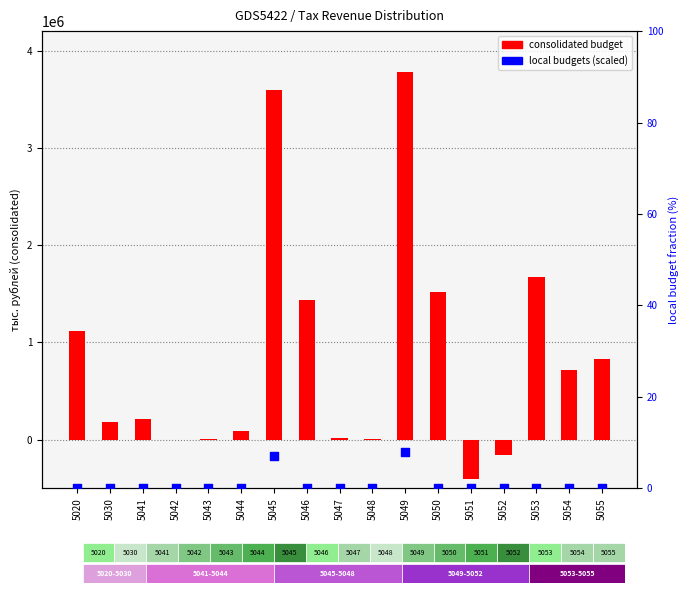

What are all the series names shown in the legend?

consolidated budget, local budgets (scaled)